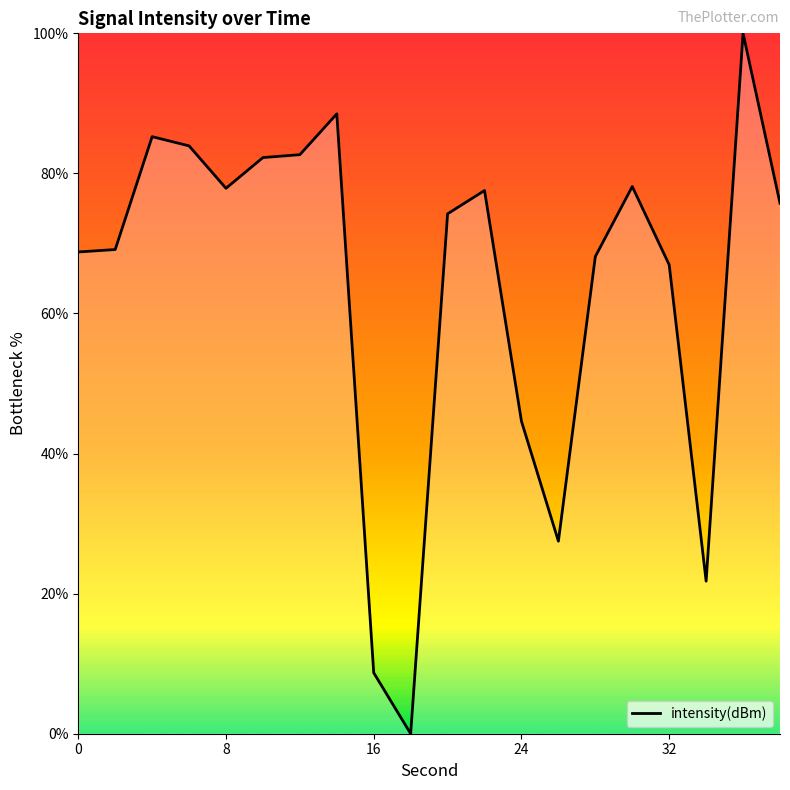

What is the difference between the maximum and minimum values?

100.0